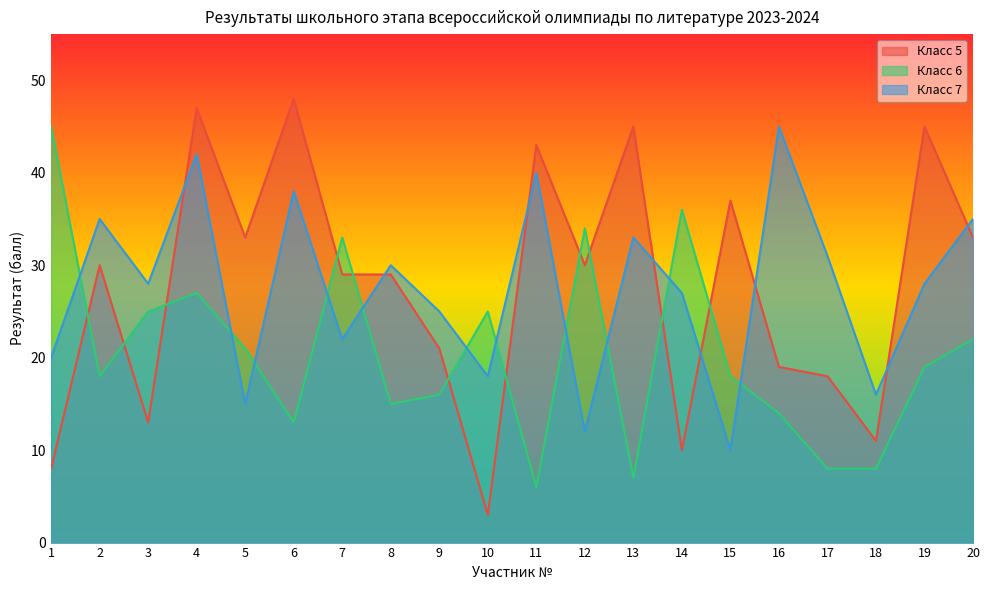

Between which two adjacent categories do Класс 7 and Класс 6 first intersect?

1 and 2